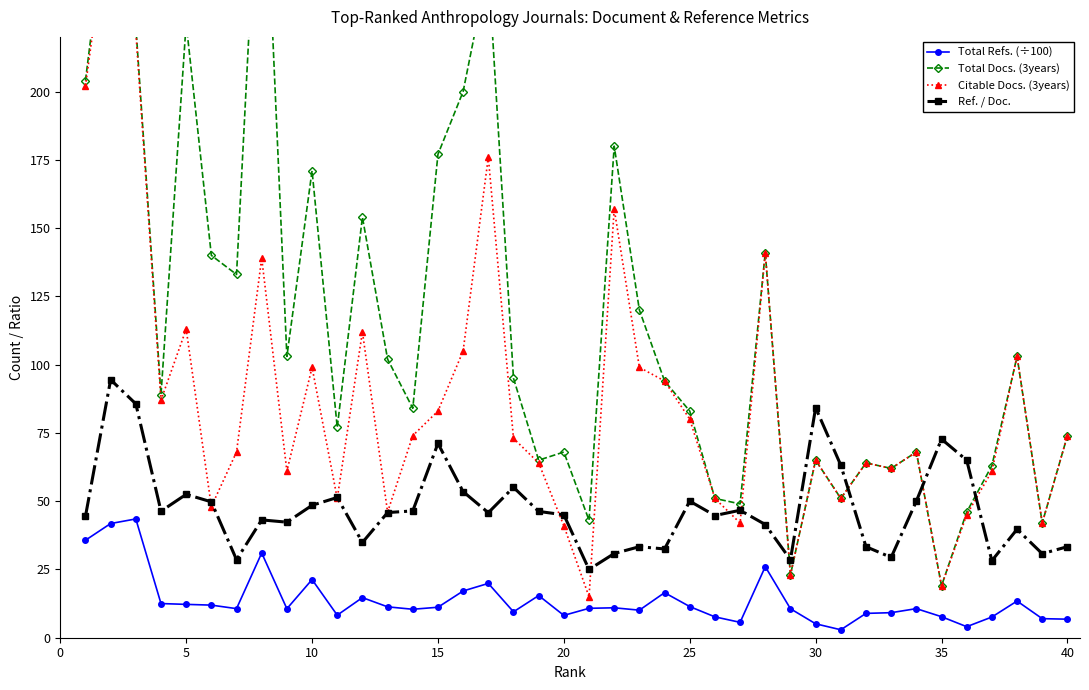

Count the number of categories in the chart.

40